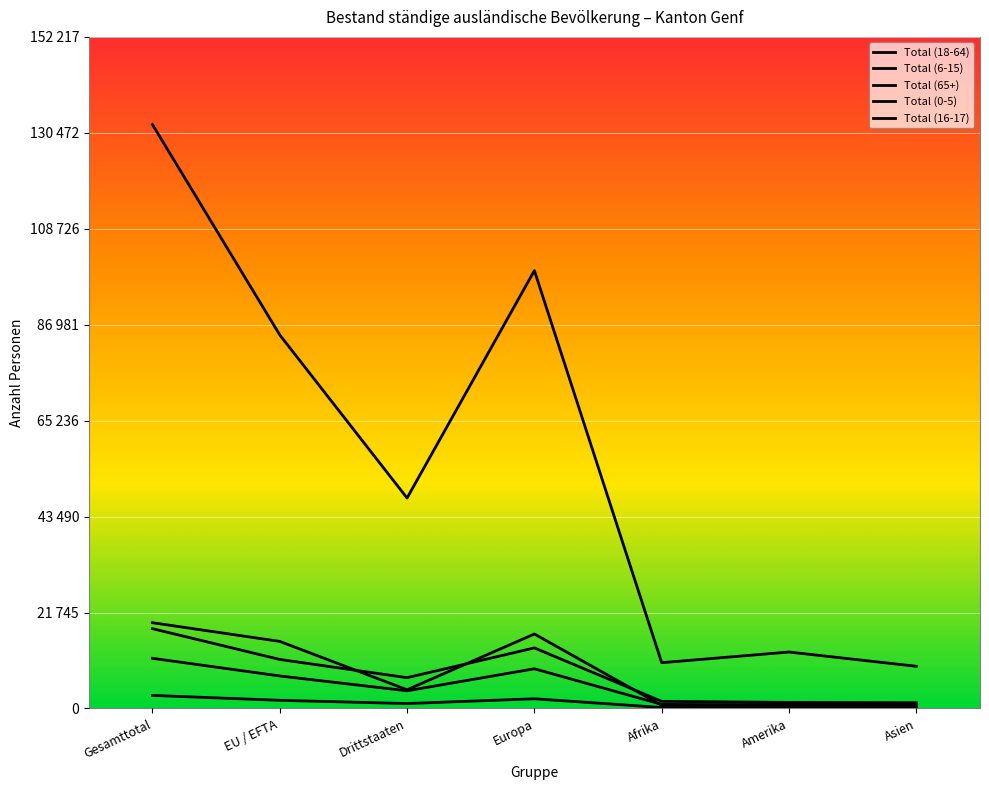

Which series has the widest spread of values?

Total (18-64)